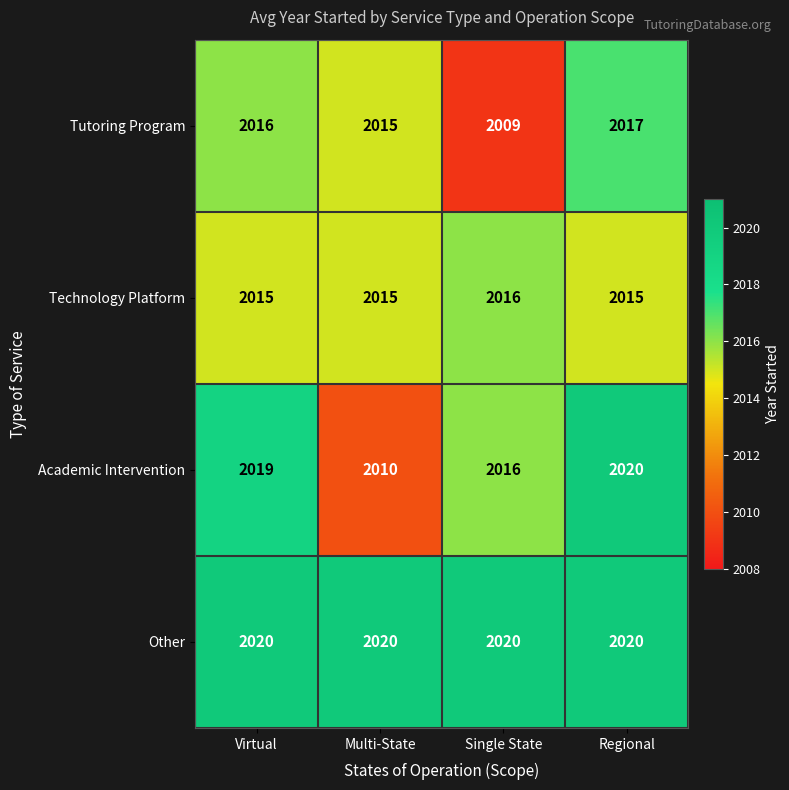

Which series changed the most between Single State and Regional?

Tutoring Program